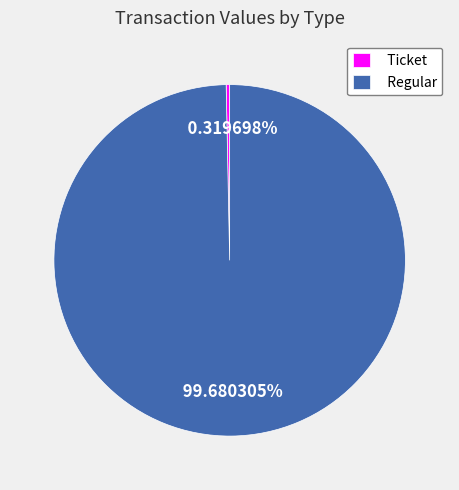

Rank the categories by value from lowest to highest.

Ticket, Regular